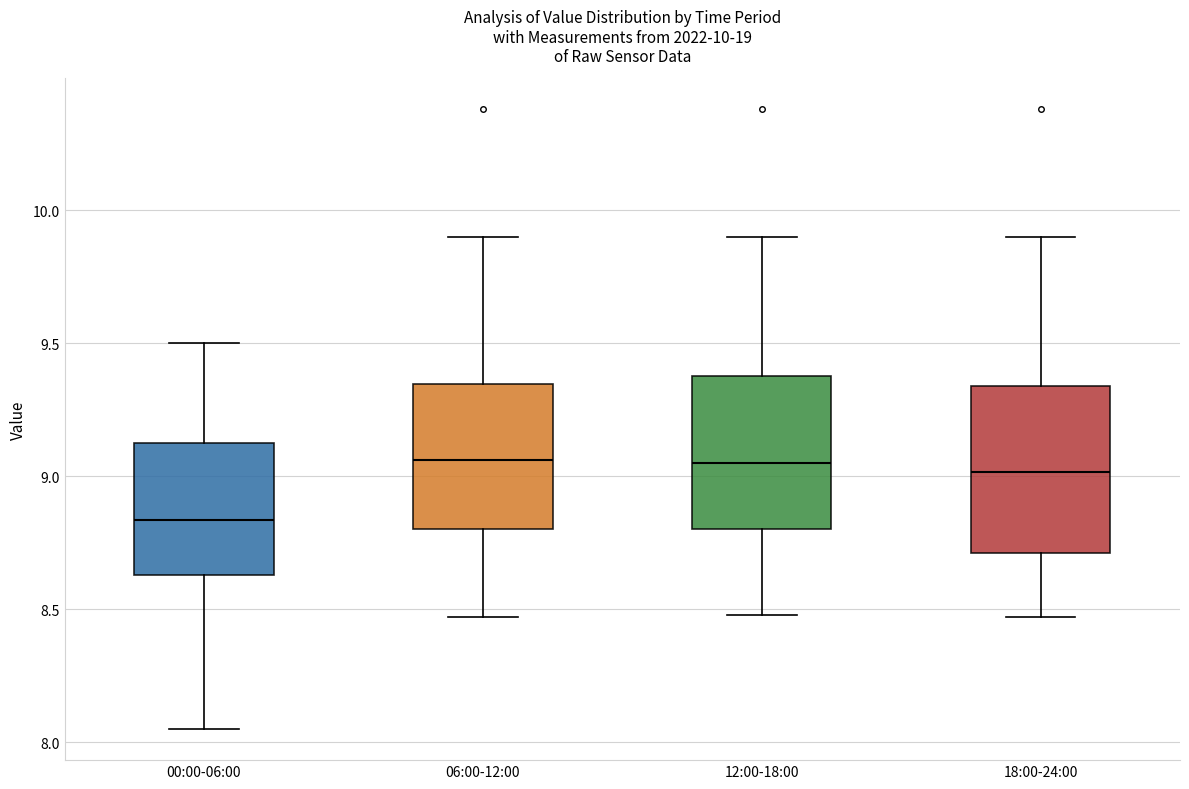

Comparing the boxes themselves (not the whiskers), which one is the tallest?

18:00-24:00